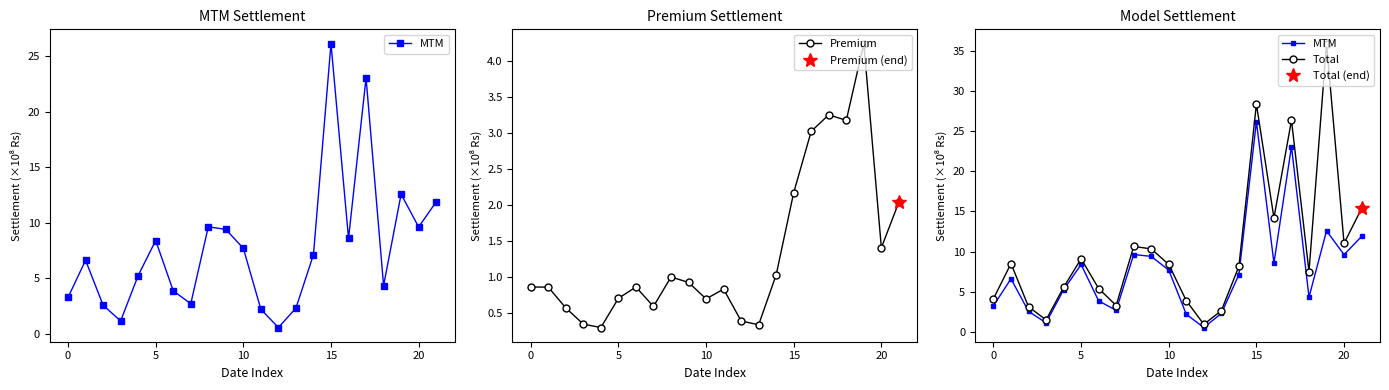

The value of MTM at 9 is 9.4. True or false?

True